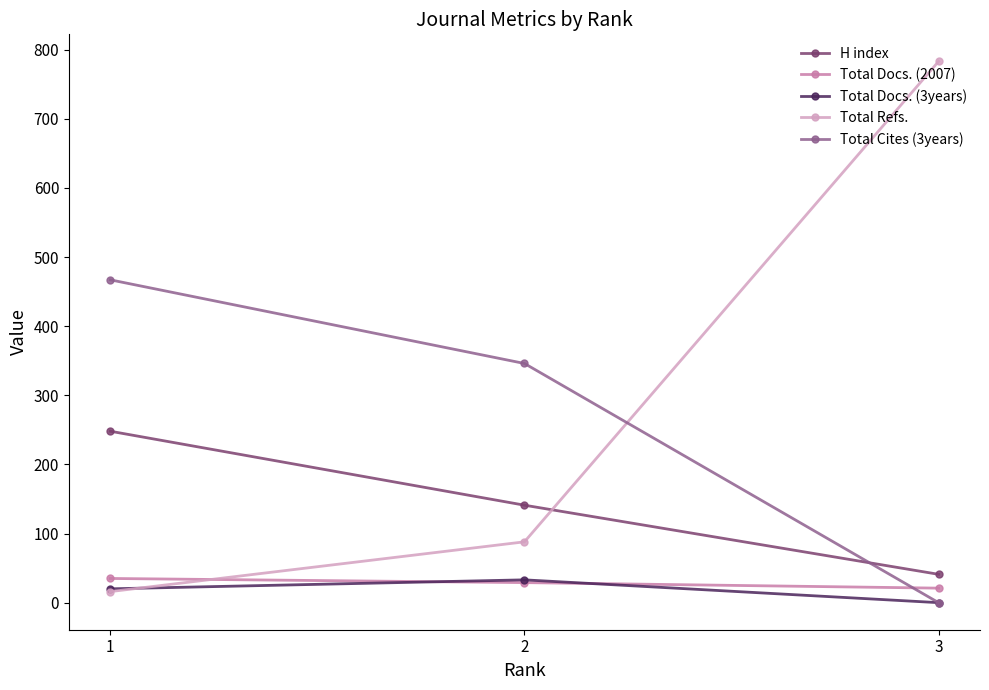

What is the average value of the Total Refs. series?

296